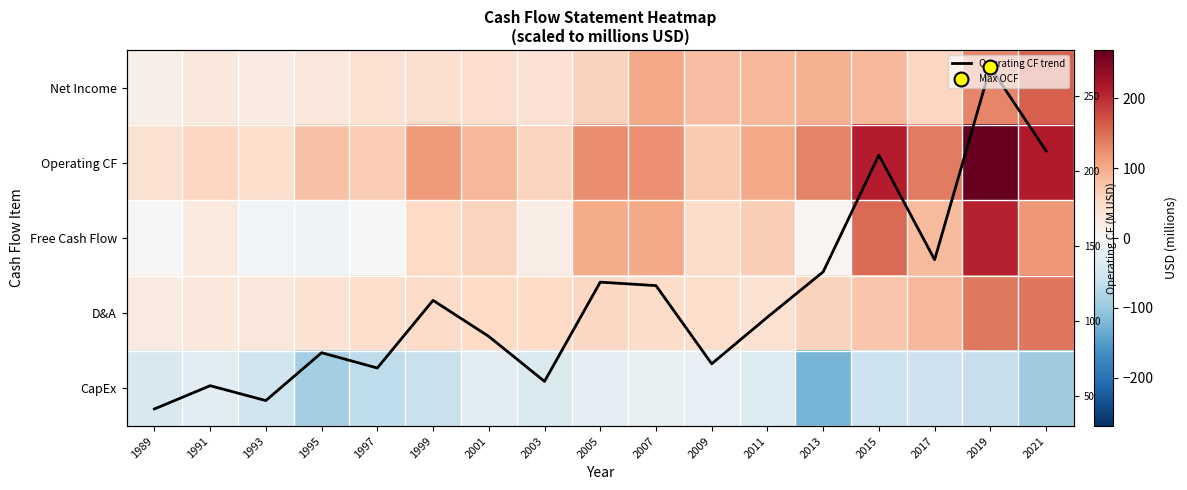

Read the Free Cash Flow value at 2007.

102.6